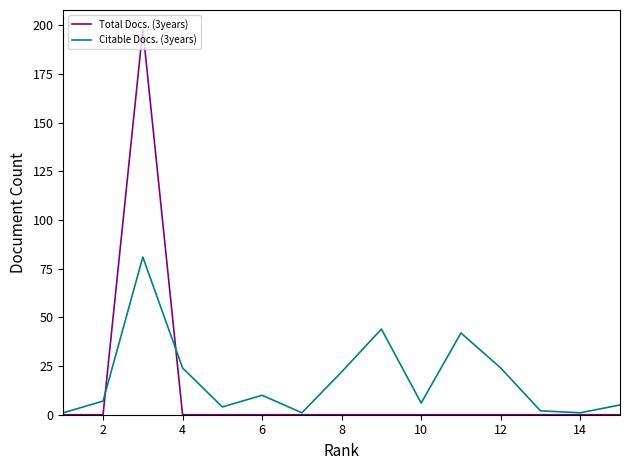

How many series are shown in this chart?

2